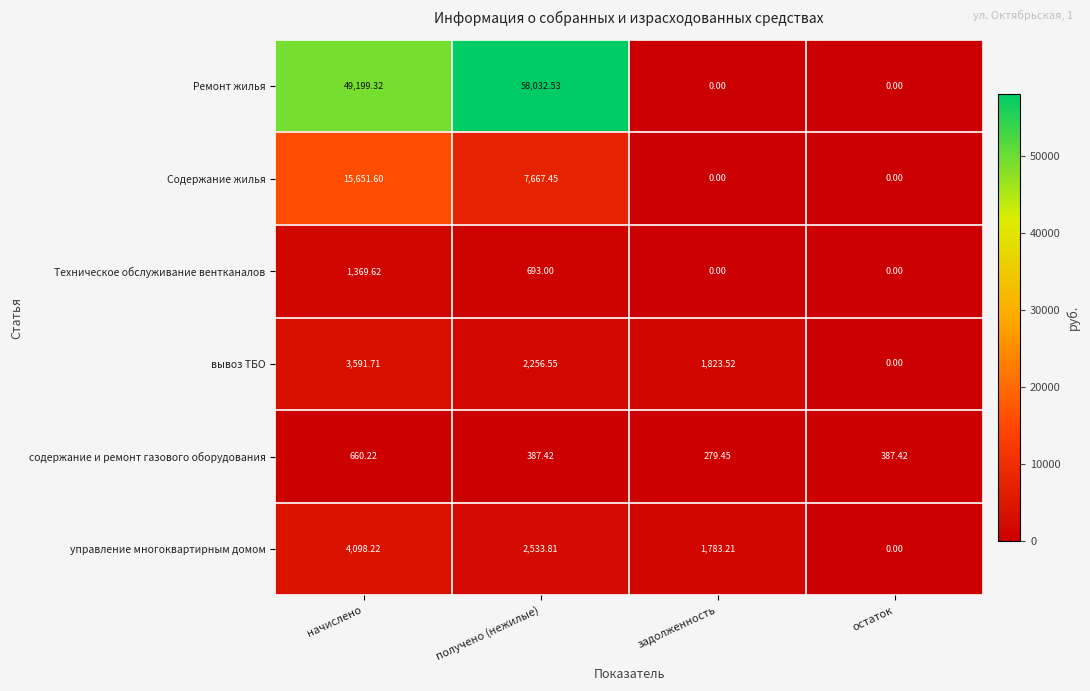

List the series in order of their peak value, highest first.

Ремонт жилья, Содержание жилья, управление многоквартирным домом, вывоз ТБО, Техническое обслуживание вентканалов, содержание и ремонт газового оборудования